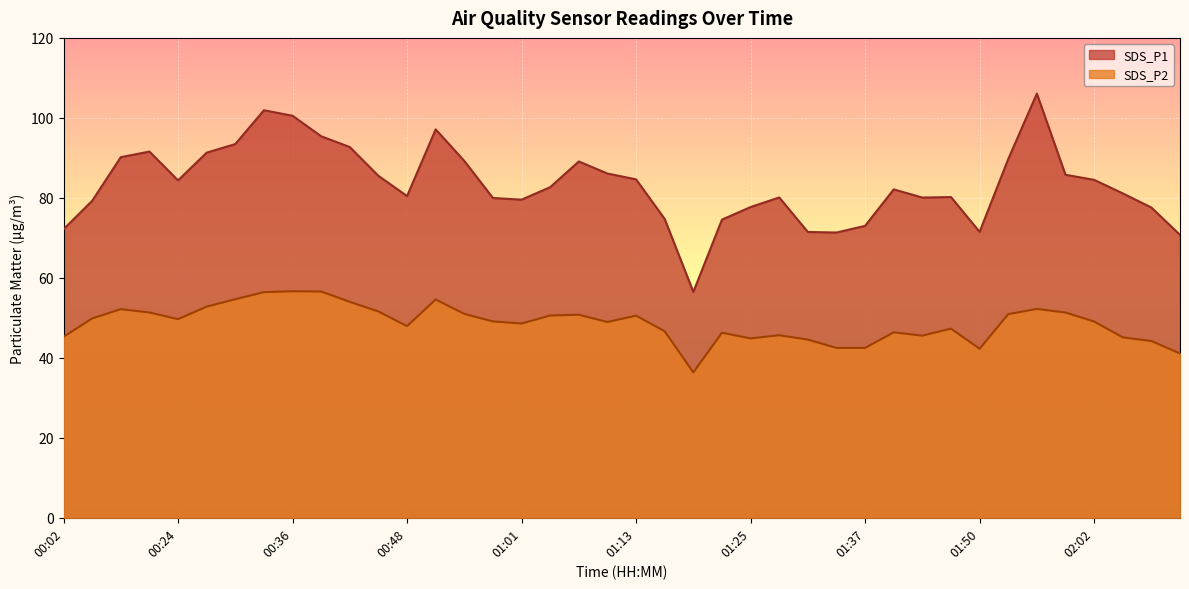

What is the difference between the maximum and second lowest values in the SDS_P2 series?

15.5